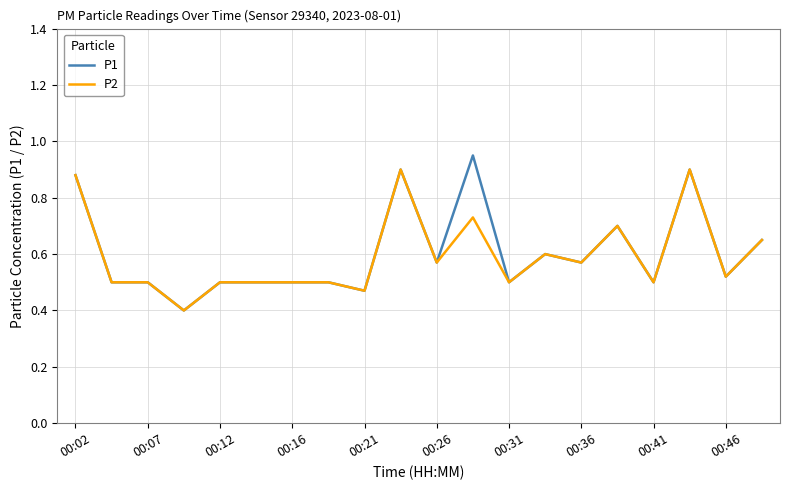

Which series has the widest spread of values?

P1